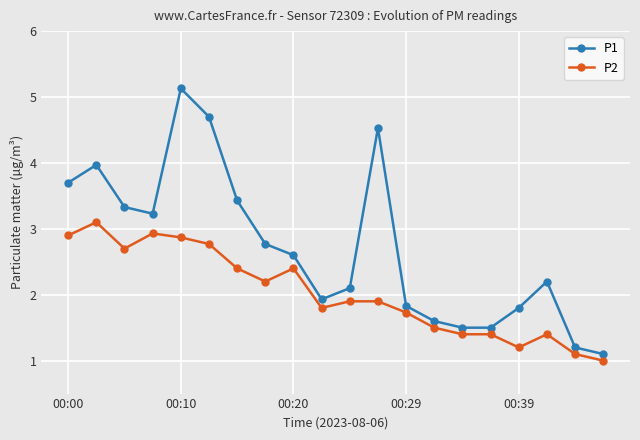

How many data points in P1 are above 2?

12